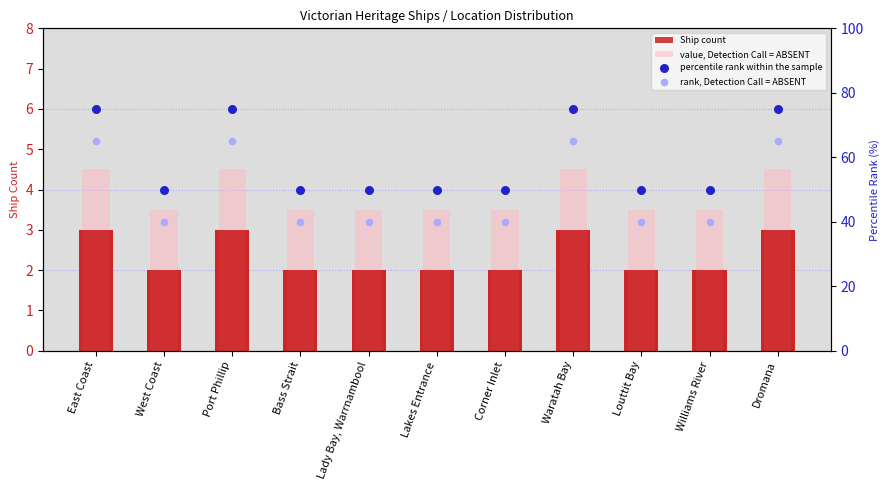

Which series has the largest total across all categories?

percentile rank within the sample